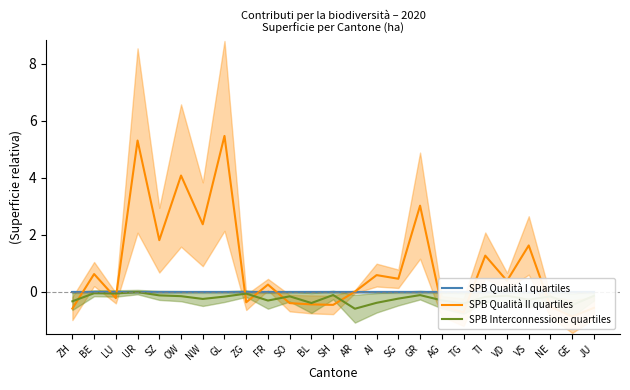

After their last crossing, which series has the higher values: SPB Qualità II quartiles or SPB Interconnessione quartiles?

SPB Interconnessione quartiles